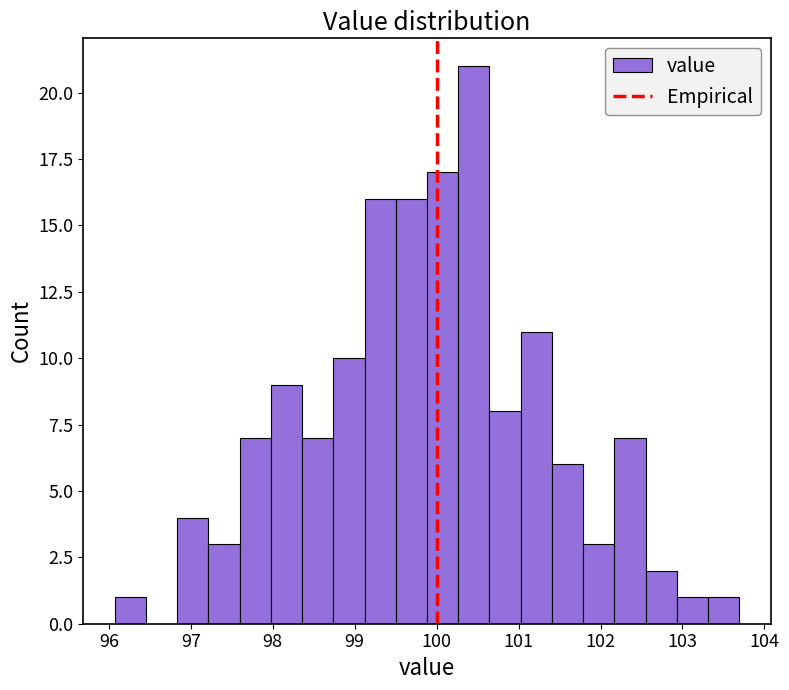

Around what value on the x-axis is the tallest bar? Give the approximate position of its centre, as read against the axis.

100.5